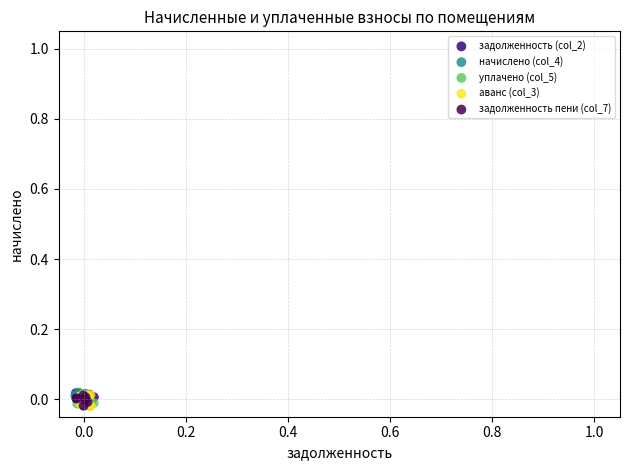

What are all the series names shown in the legend?

задолженность (col_2), начислено (col_4), уплачено (col_5), аванс (col_3), задолженность пени (col_7)